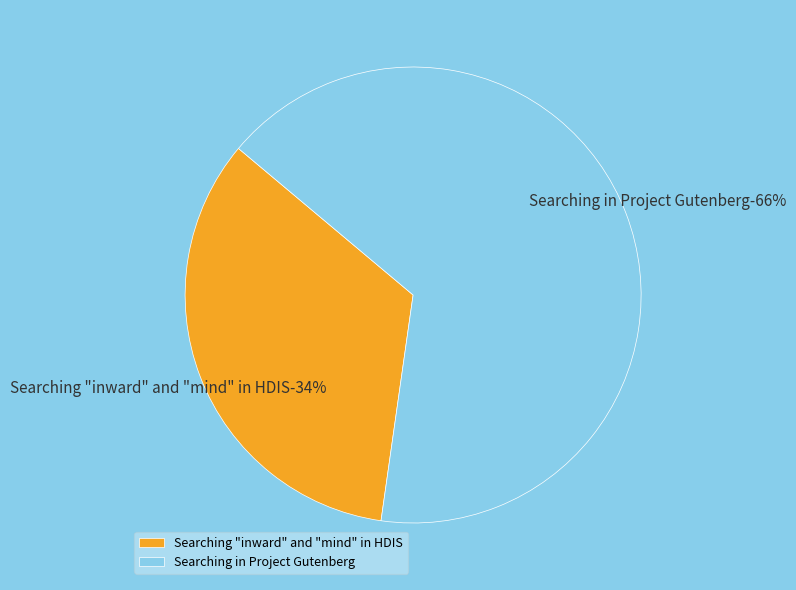

To the nearest percent, what percentage of the pie is Searching in Project Gutenberg?

66%